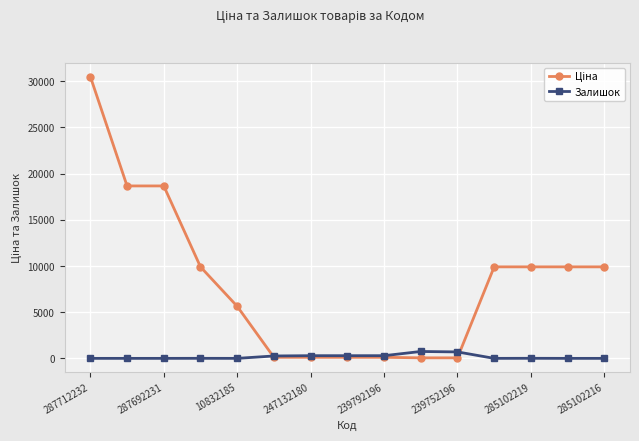

True or false: Залишок has more than 2 points higher than both neighbors.

True